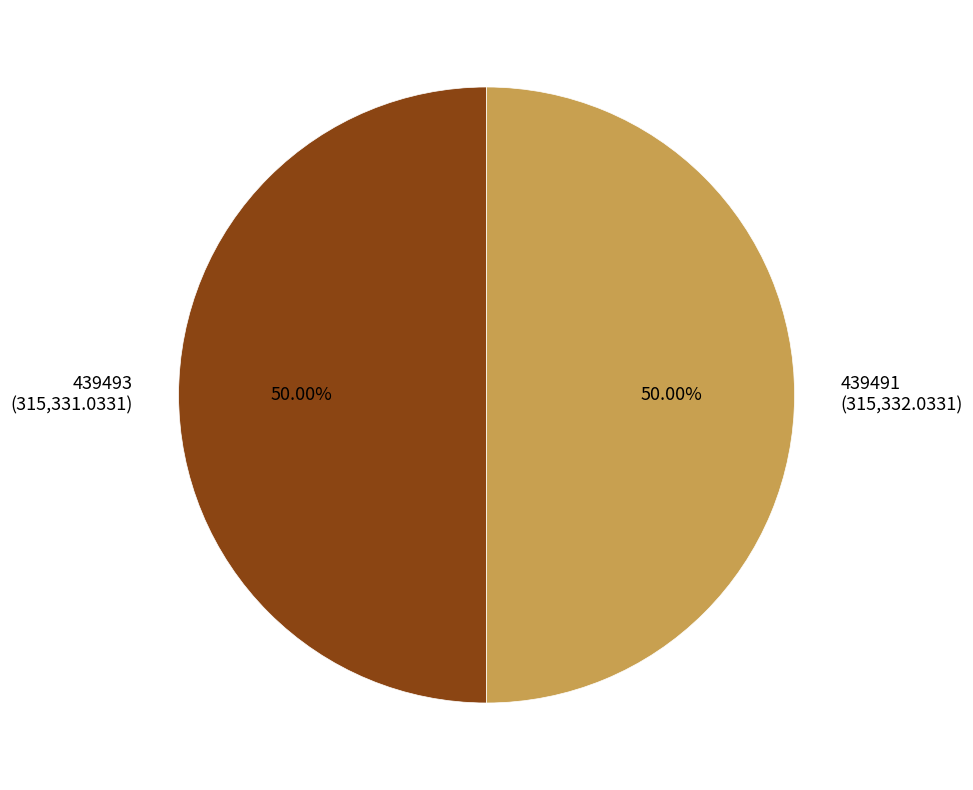

To the nearest percent, what percentage of the pie is 439493?

50%